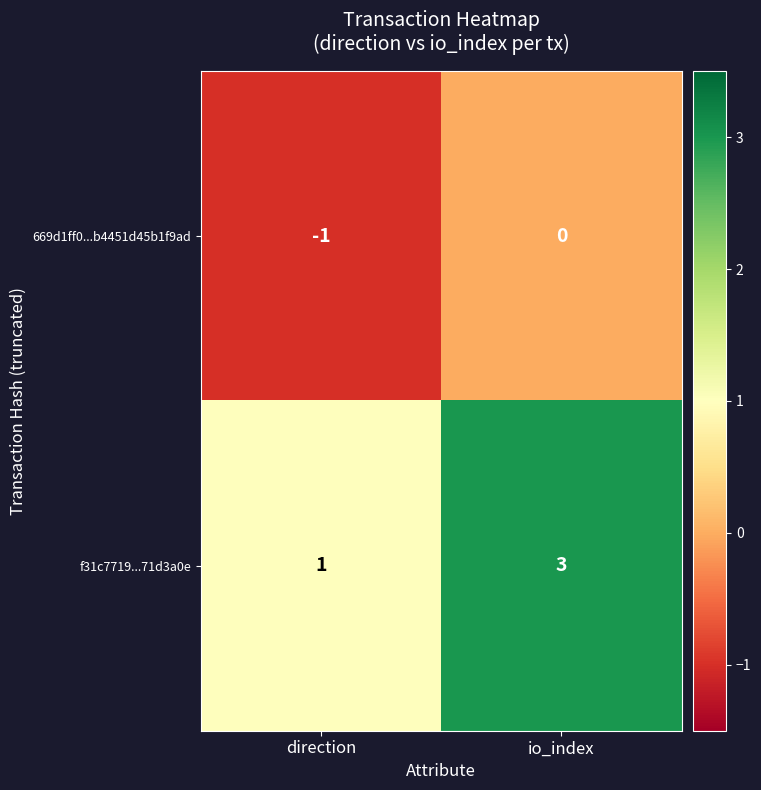

At which category is the sum across all series the highest?

io_index